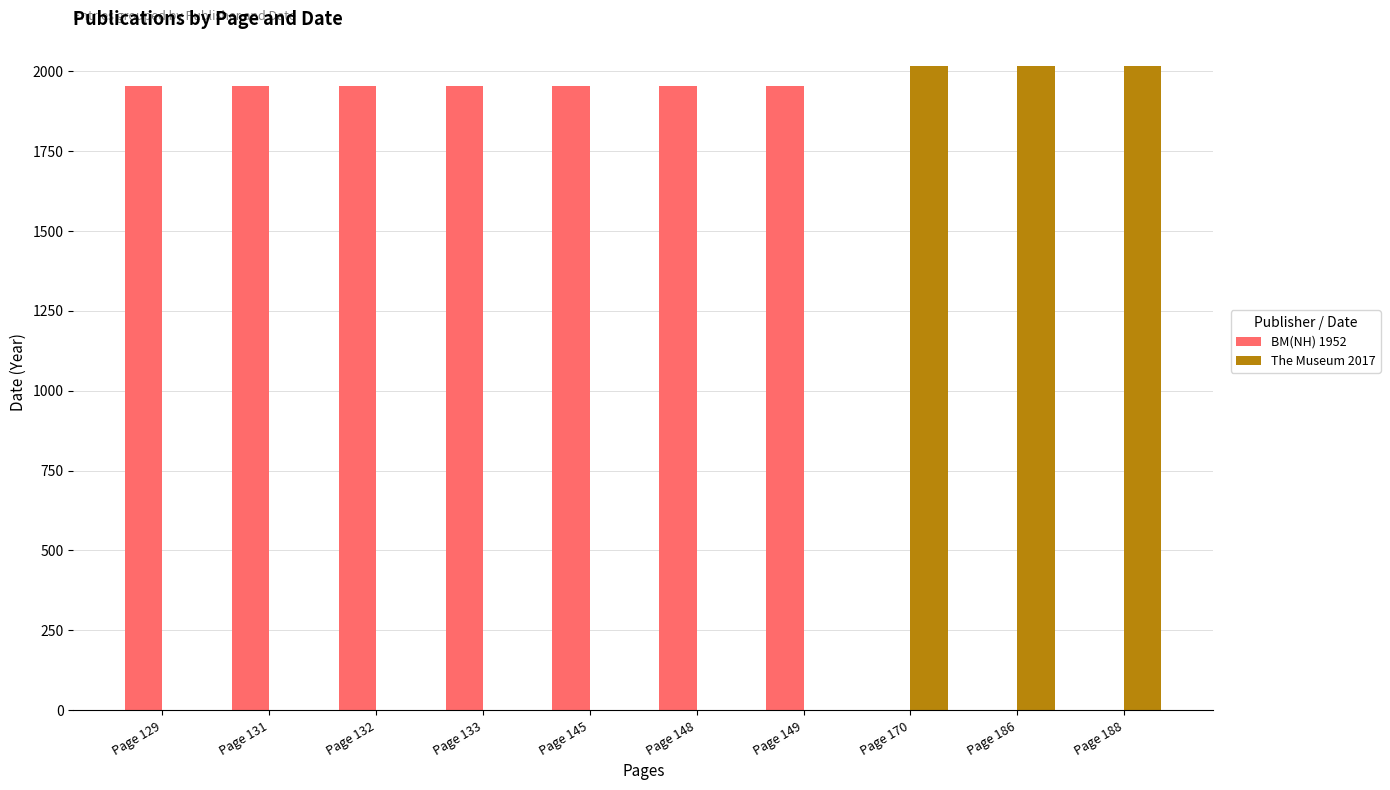

What is the total value across all series at Page 132?

1952